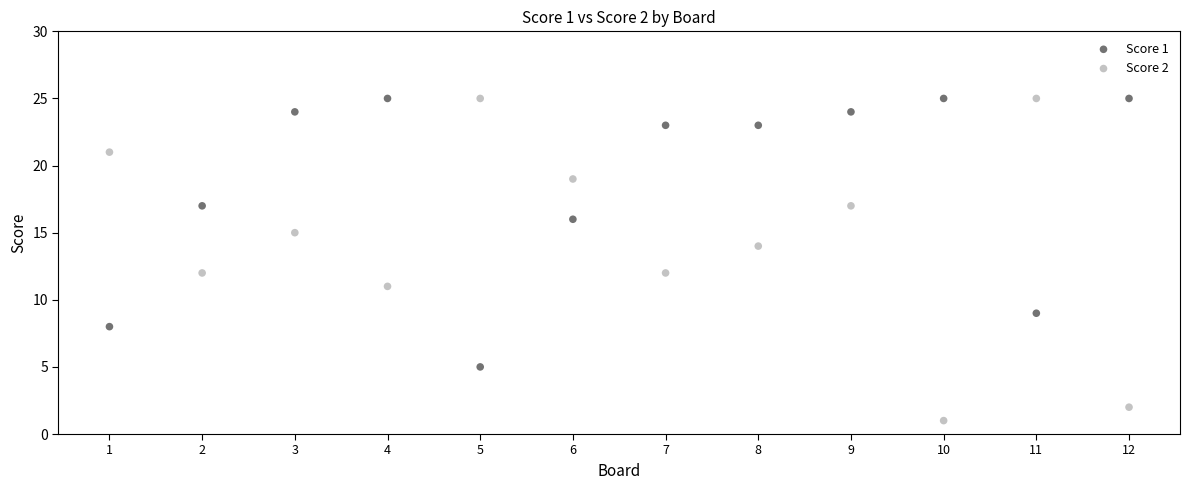

Which series contains the lowest Y value?

Score 2